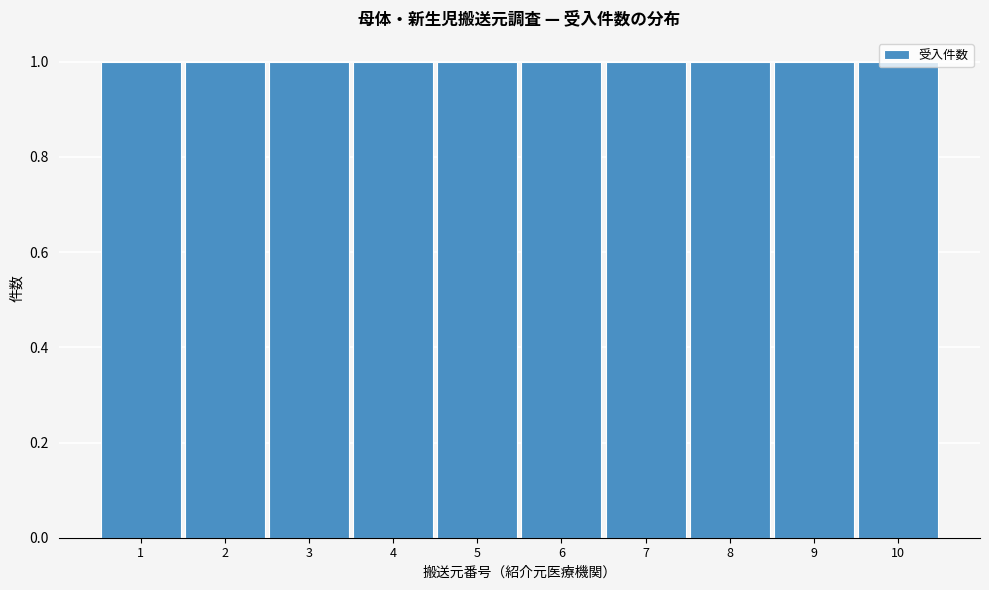

How tall is the bar that spans 5.5 to 6.5 on the x-axis? The values are not printed on the chart, so give them approximately, as read against the axis.

1